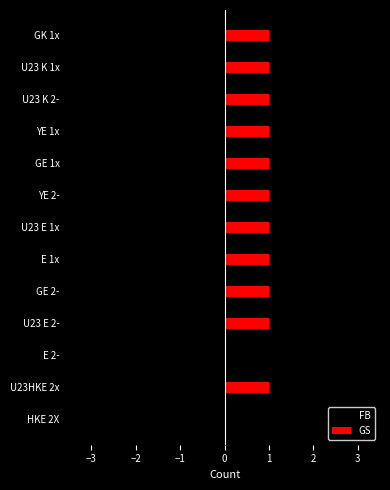

What is the value of the GS bar at the 5th from the left?

1